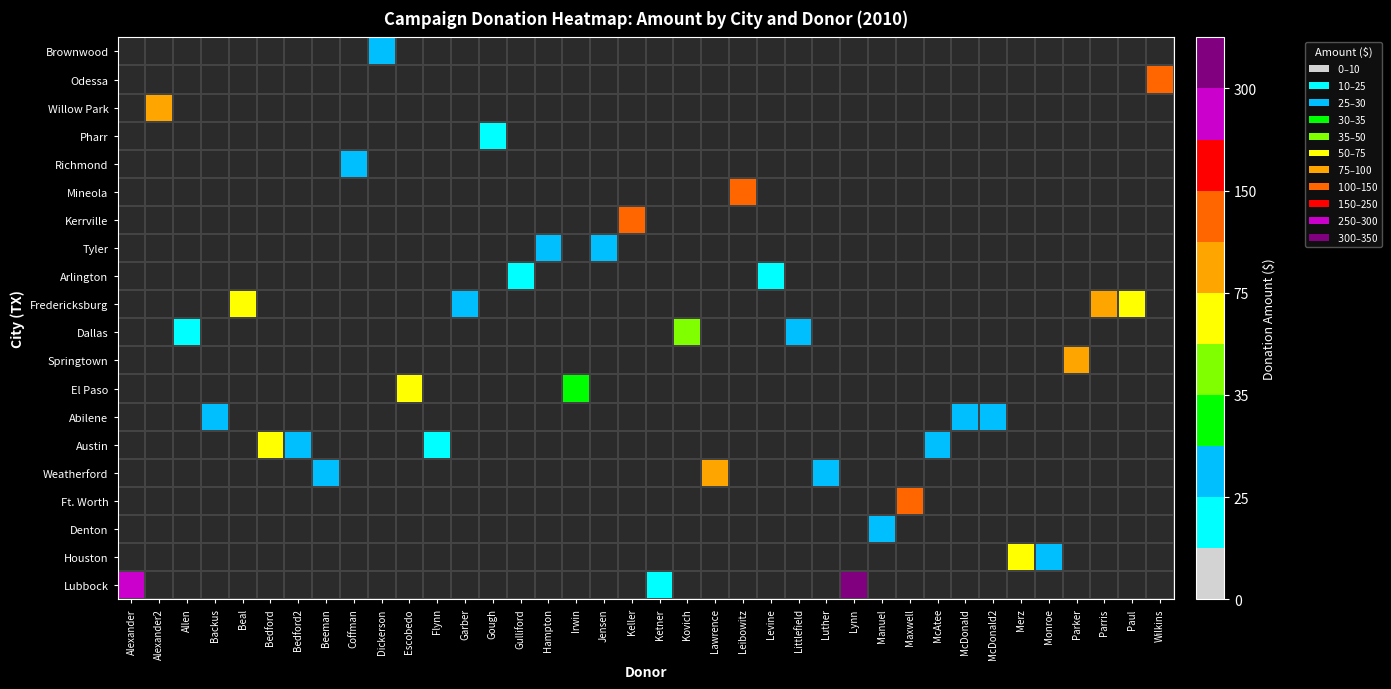

The Weatherford series shows 0 at Gough. True or false?

True